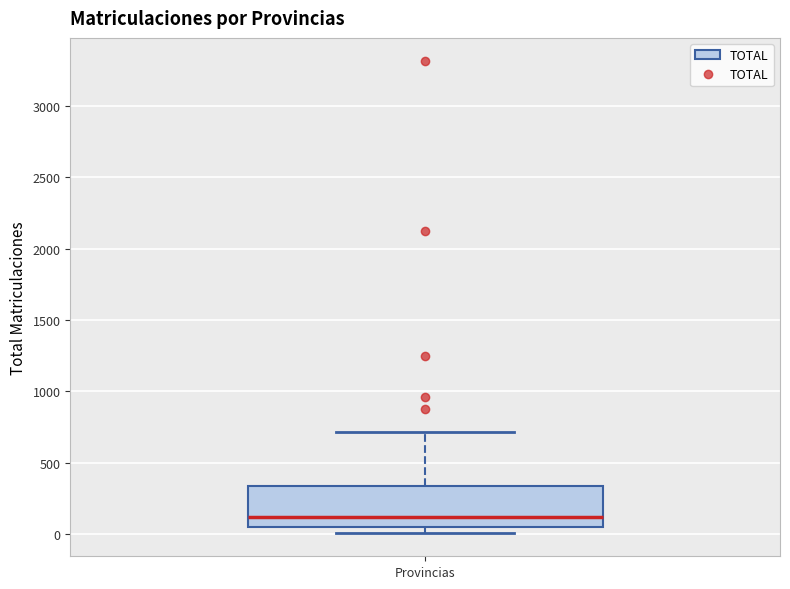

Where does the median line of the box for Provincias sit on the y-axis? The values are not printed on the chart, so give them approximately, as read against the axis.

100